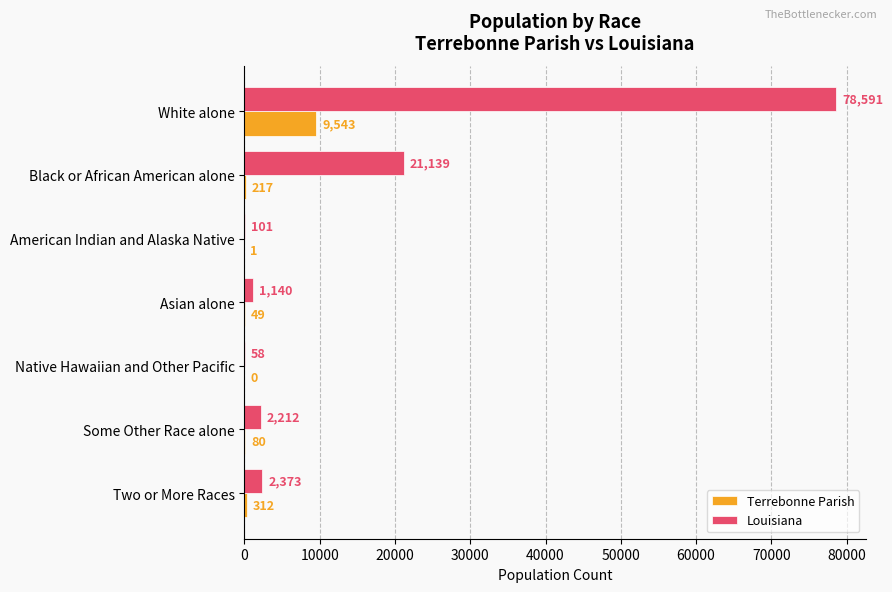

Between Black or African American alone and Two or More Races, which series saw the biggest shift?

Louisiana